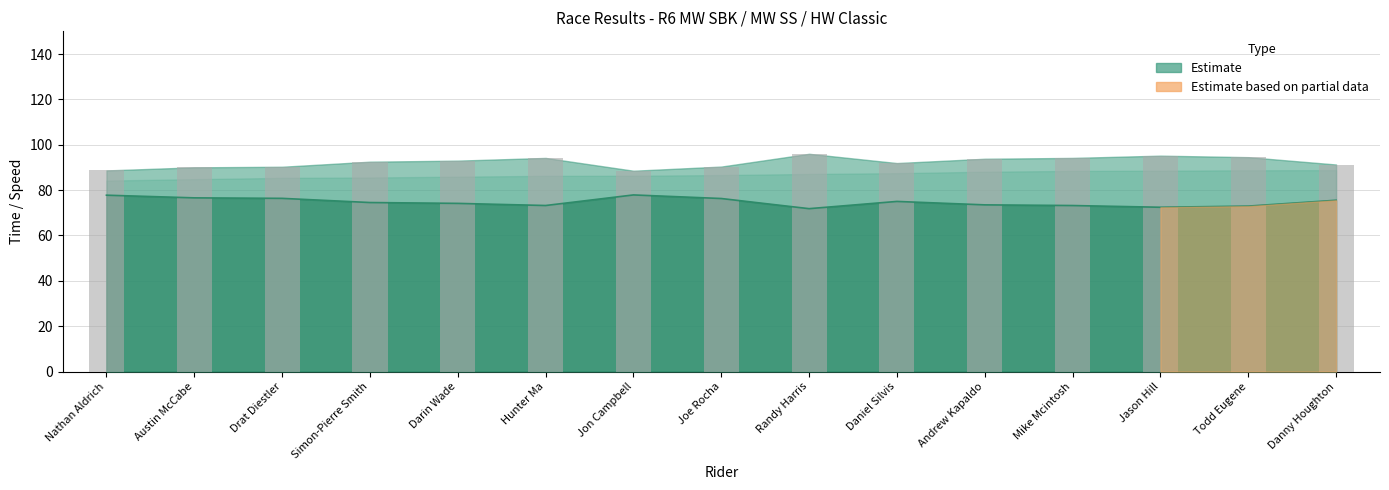

Reading left to right, transcribe all the data shown in this chart.

Best Speed (line): 77.8	76.6	76.4	74.5	74.1	73.2	77.9	76.3	71.8	75.0	73.5	73.2	72.4	72.9	75.5
Best Lap time (bar): 88.7	90.0	90.3	92.5	93.0	94.2	88.5	90.4	96.0	91.9	93.8	94.2	95.2	94.5	91.3